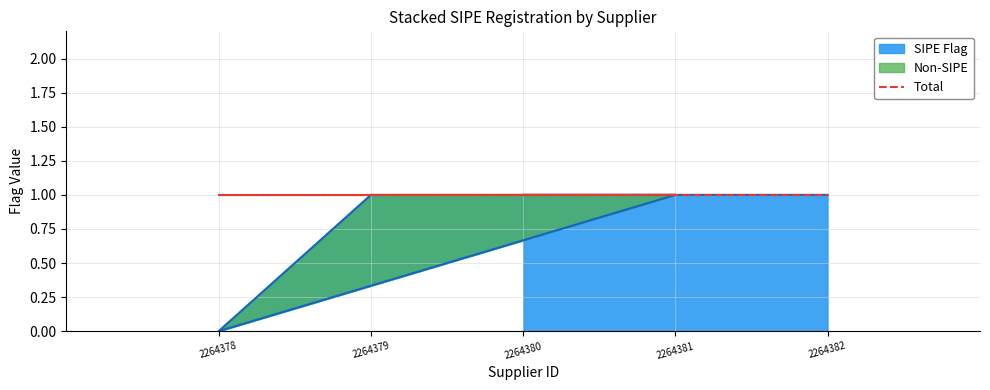

Count the values in the range 1 to 2.

4